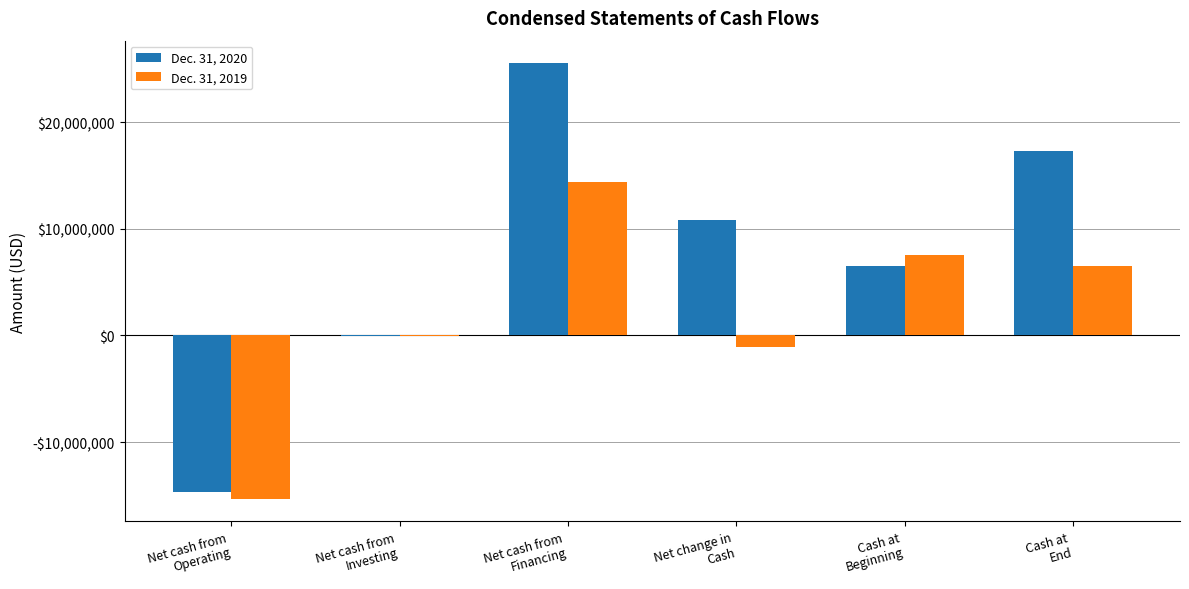

What is the difference between the second highest and second lowest values in the Dec. 31, 2020 series?

17409000